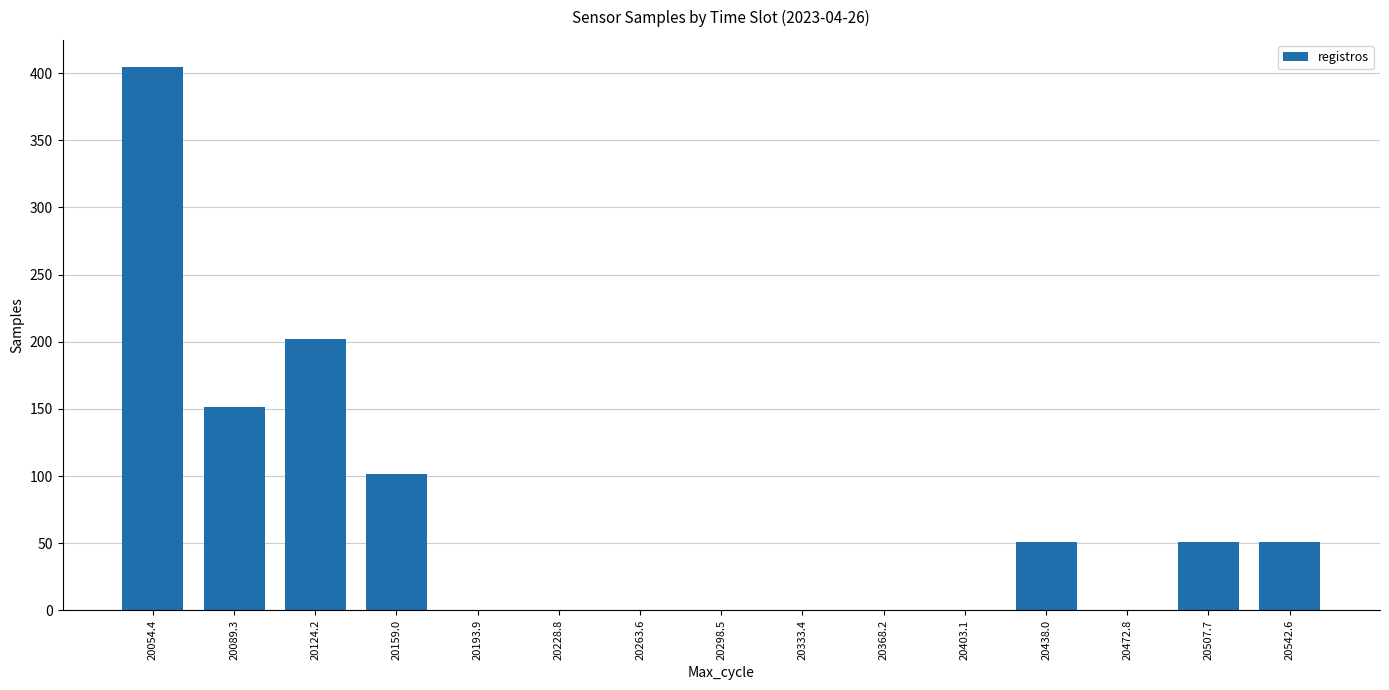

Reading right to left, extract all data points from this chart.

20542.6=50.6	20507.7=50.6	20472.8=0.0	20438.0=50.6	20403.1=0.0	20368.2=0.0	20333.4=0.0	20298.5=0.0	20263.6=0.0	20228.8=0.0	20193.9=0.0	20159.0=101.2	20124.2=202.1	20089.3=151.6	20054.4=404.5